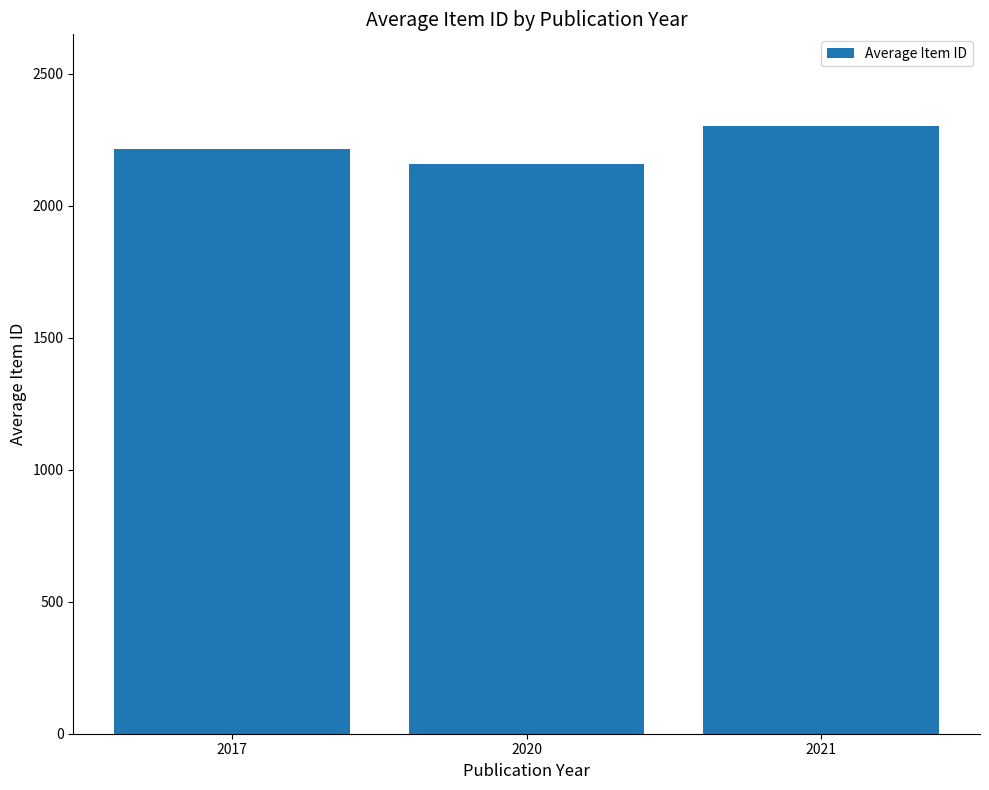

Rank the categories by value from highest to lowest.

2021, 2017, 2020